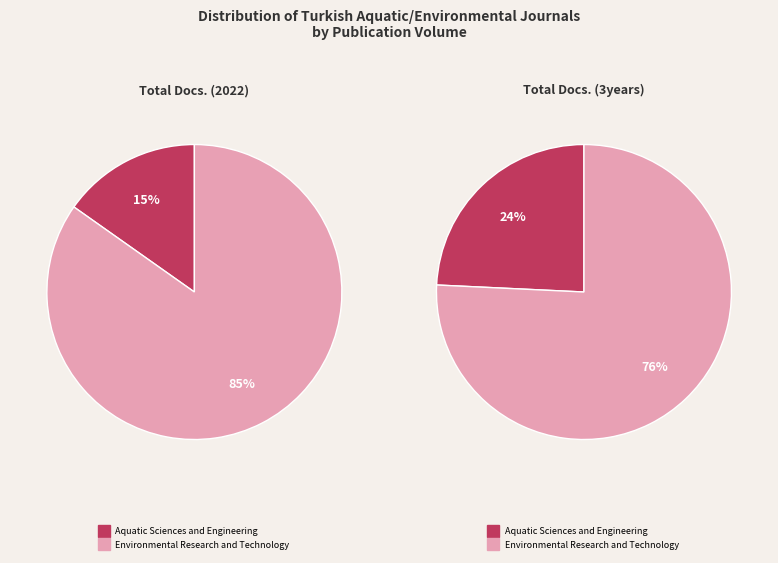

The Aquatic Sciences and Engineering slice represents 6% of the pie. True or false?

False